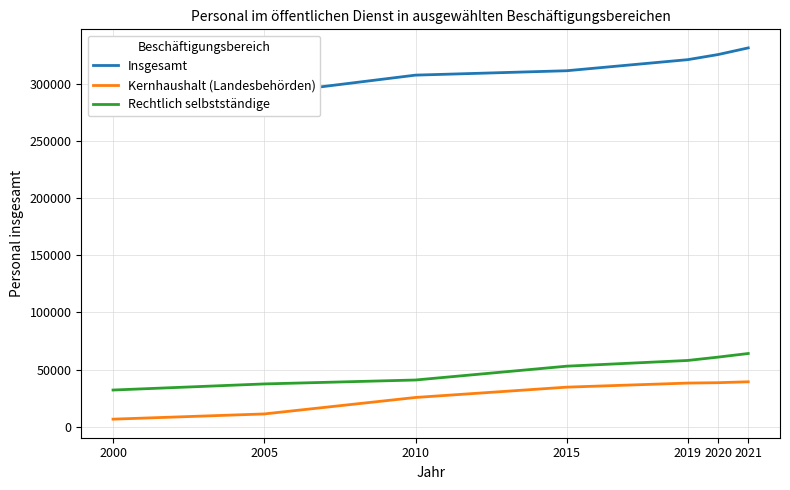

Is the value of Rechtlich selbstständige at 2005 greater than the value of Insgesamt at 2000?

No